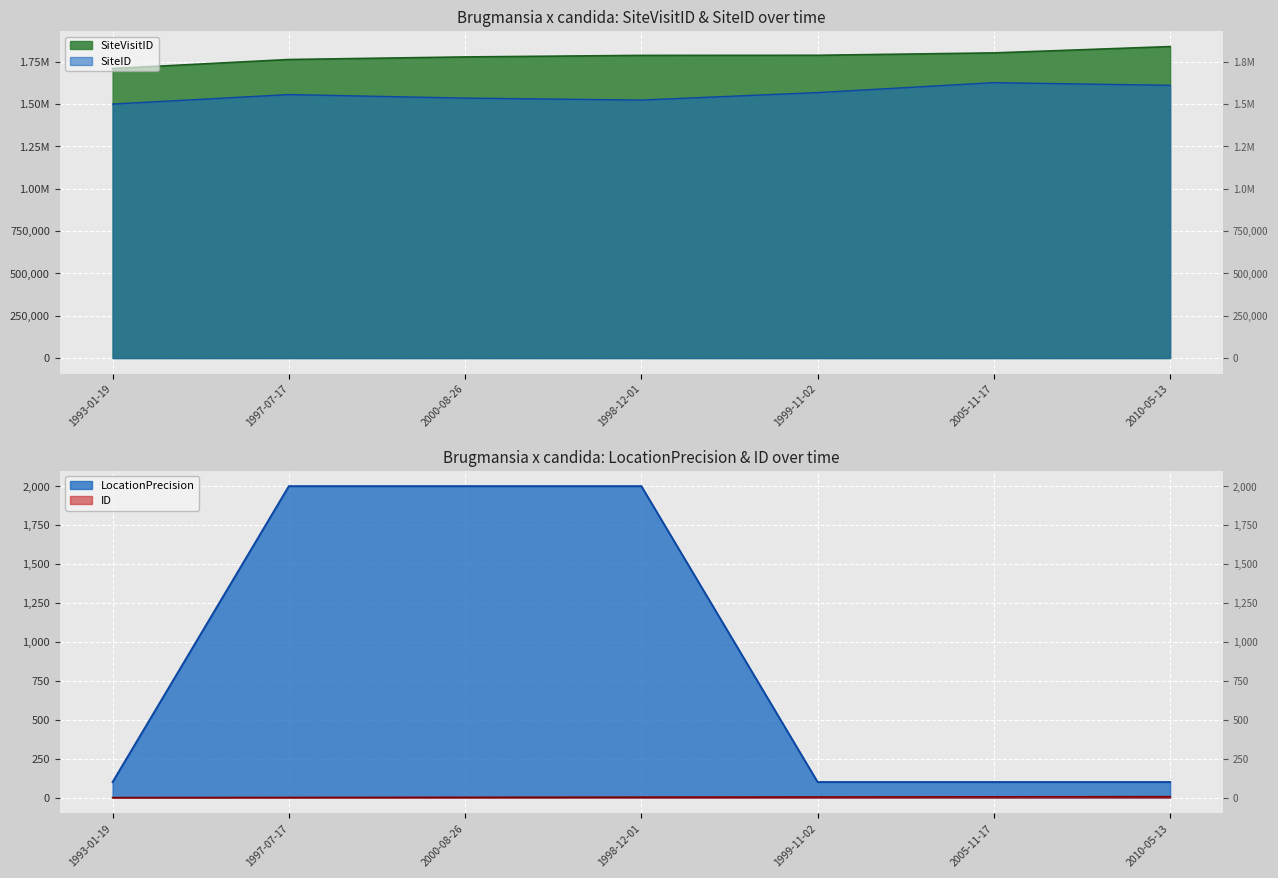

Reading left to right, what are all the values shown in this chart?

ID: 1993-01-19=0	1997-07-17=1	2000-08-26=2	1998-12-01=3	1999-11-02=4	2005-11-17=5	2010-05-13=6
LocationPrecision: 1993-01-19=100	1997-07-17=2000	2000-08-26=2000	1998-12-01=2000	1999-11-02=100	2005-11-17=100	2010-05-13=100
SiteVisitID: 1993-01-19=1709137	1997-07-17=1762349	2000-08-26=1777583	1998-12-01=1786665	1999-11-02=1787250	2005-11-17=1801403	2010-05-13=1838716
SiteID: 1993-01-19=1499356	1997-07-17=1555392	2000-08-26=1534508	1998-12-01=1523009	1999-11-02=1567124	2005-11-17=1625769	2010-05-13=1610032